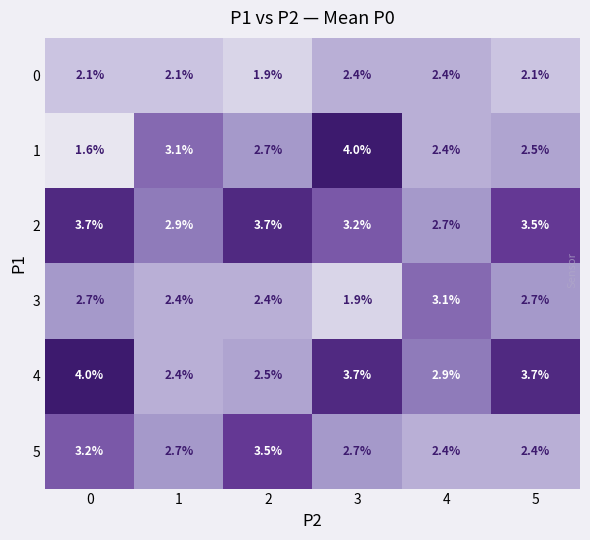

Rank the series at 5 from lowest to highest value.

0, 5, 1, 3, 2, 4